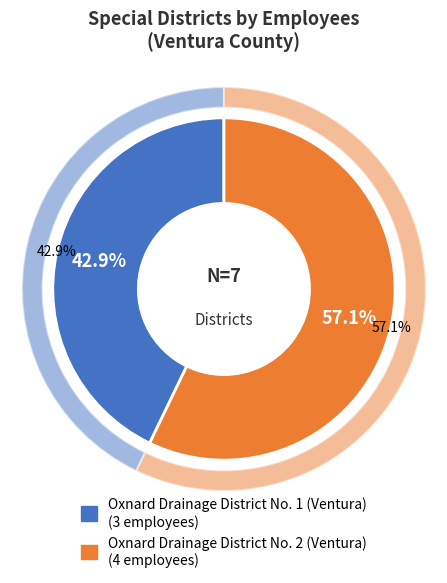

Is there any slice that represents more than half of the pie?

Yes